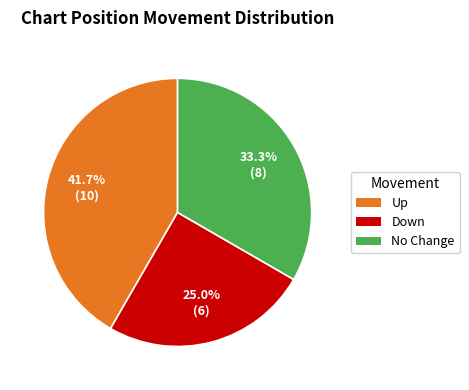

Does any single category account for the majority?

No